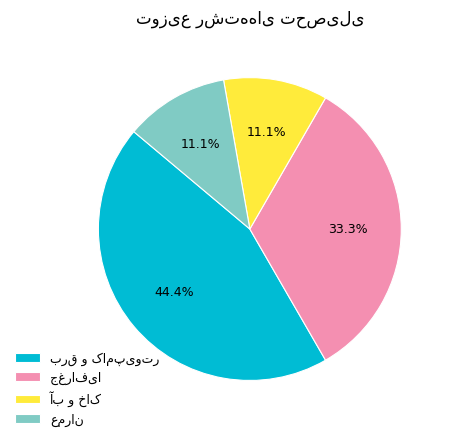

Is there any slice that represents more than half of the pie?

No